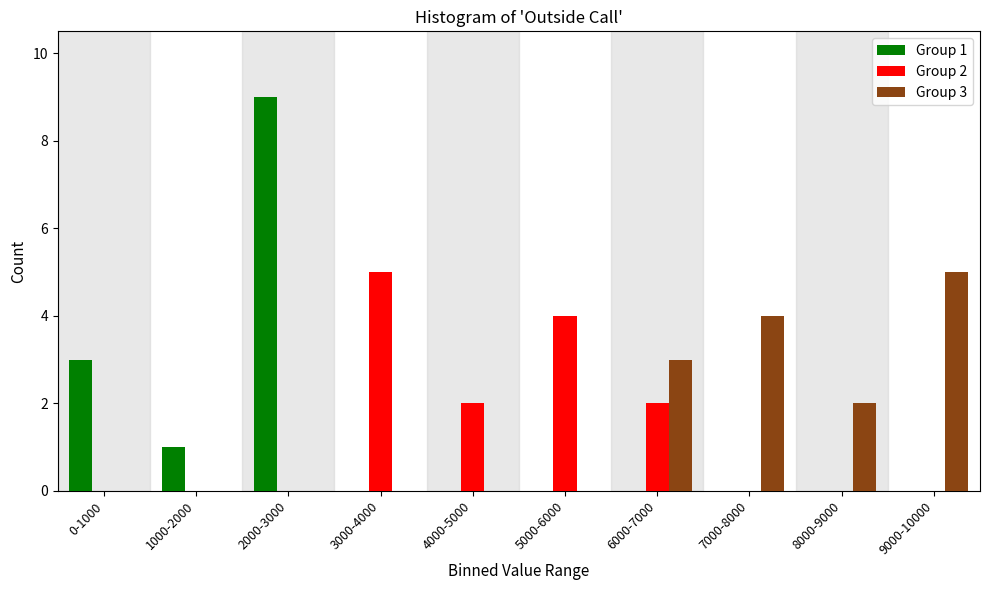

Reading left to right, transcribe all the data shown in this chart.

Group 1: 0-1000=3	1000-2000=1	2000-3000=9	3000-4000=0	4000-5000=0	5000-6000=0	6000-7000=0	7000-8000=0	8000-9000=0	9000-10000=0
Group 2: 0-1000=0	1000-2000=0	2000-3000=0	3000-4000=5	4000-5000=2	5000-6000=4	6000-7000=2	7000-8000=0	8000-9000=0	9000-10000=0
Group 3: 0-1000=0	1000-2000=0	2000-3000=0	3000-4000=0	4000-5000=0	5000-6000=0	6000-7000=3	7000-8000=4	8000-9000=2	9000-10000=5